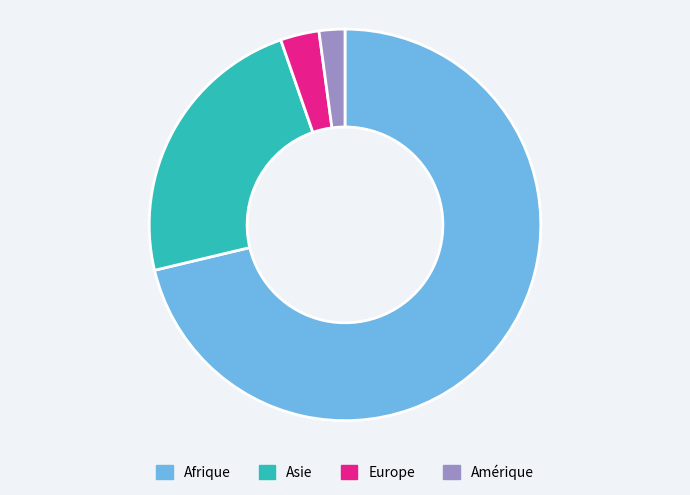

Which category has the smallest portion of the pie?

Amérique